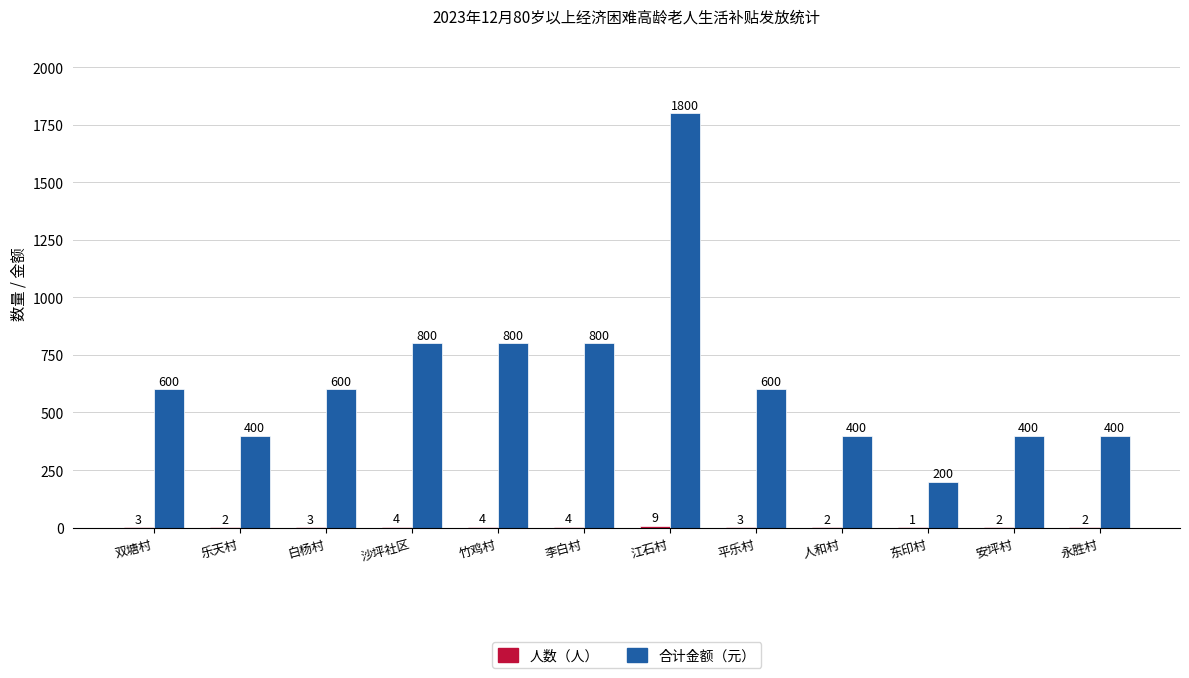

What is the approximate value of 合计金额（元） at 乐天村, to the nearest 100?

400